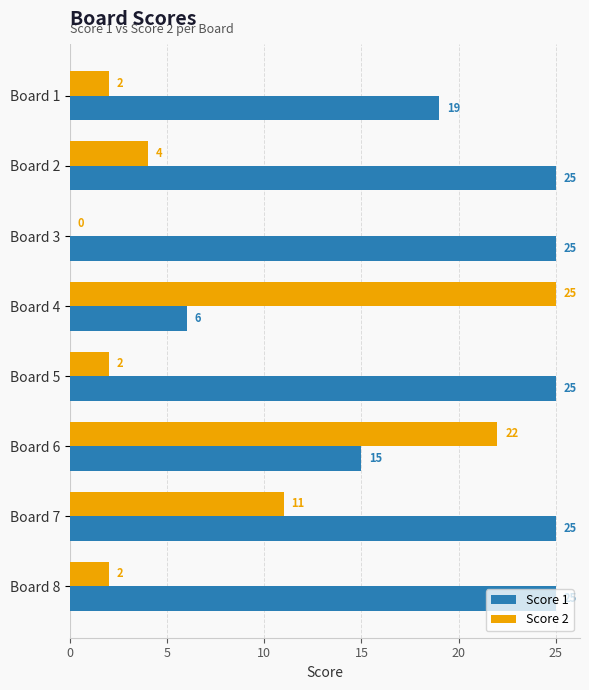

The value of Score 1 at Board 6 is 15. True or false?

True